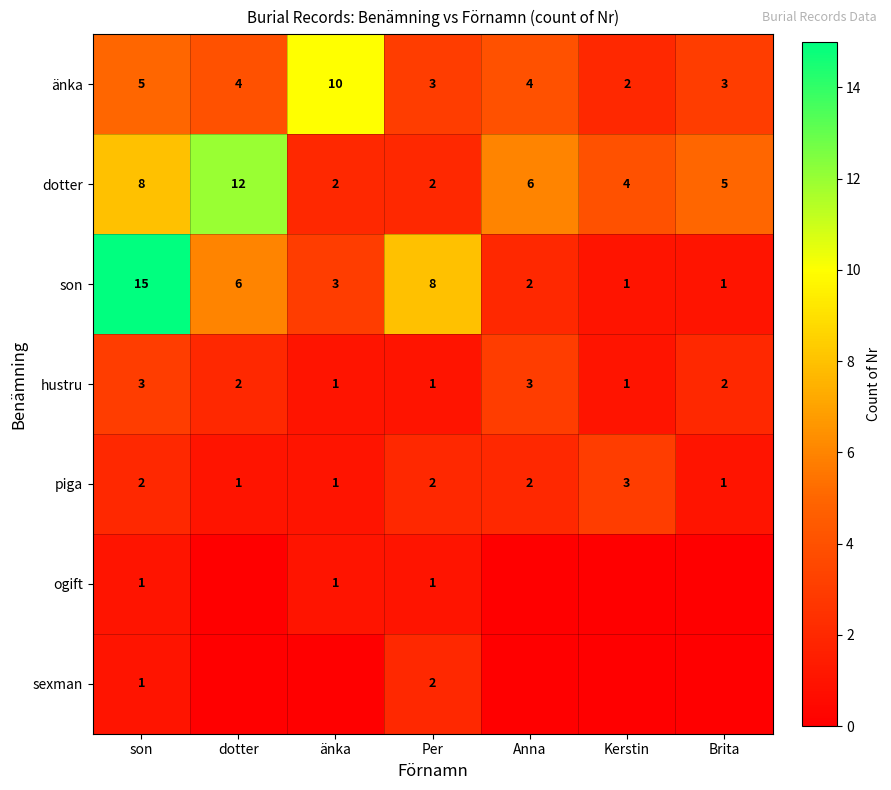

What is the total value across all series at son?

35